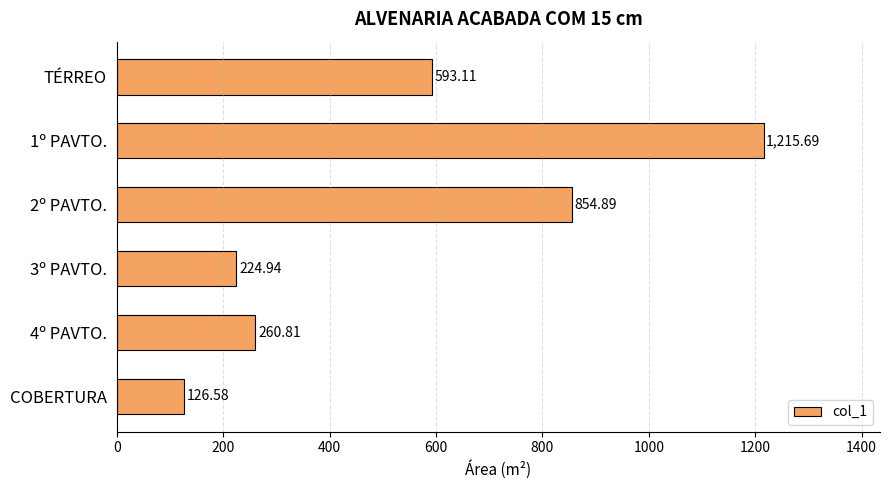

Rank the categories by value from highest to lowest.

1º PAVTO., 2º PAVTO., TÉRREO, 4º PAVTO., 3º PAVTO., COBERTURA